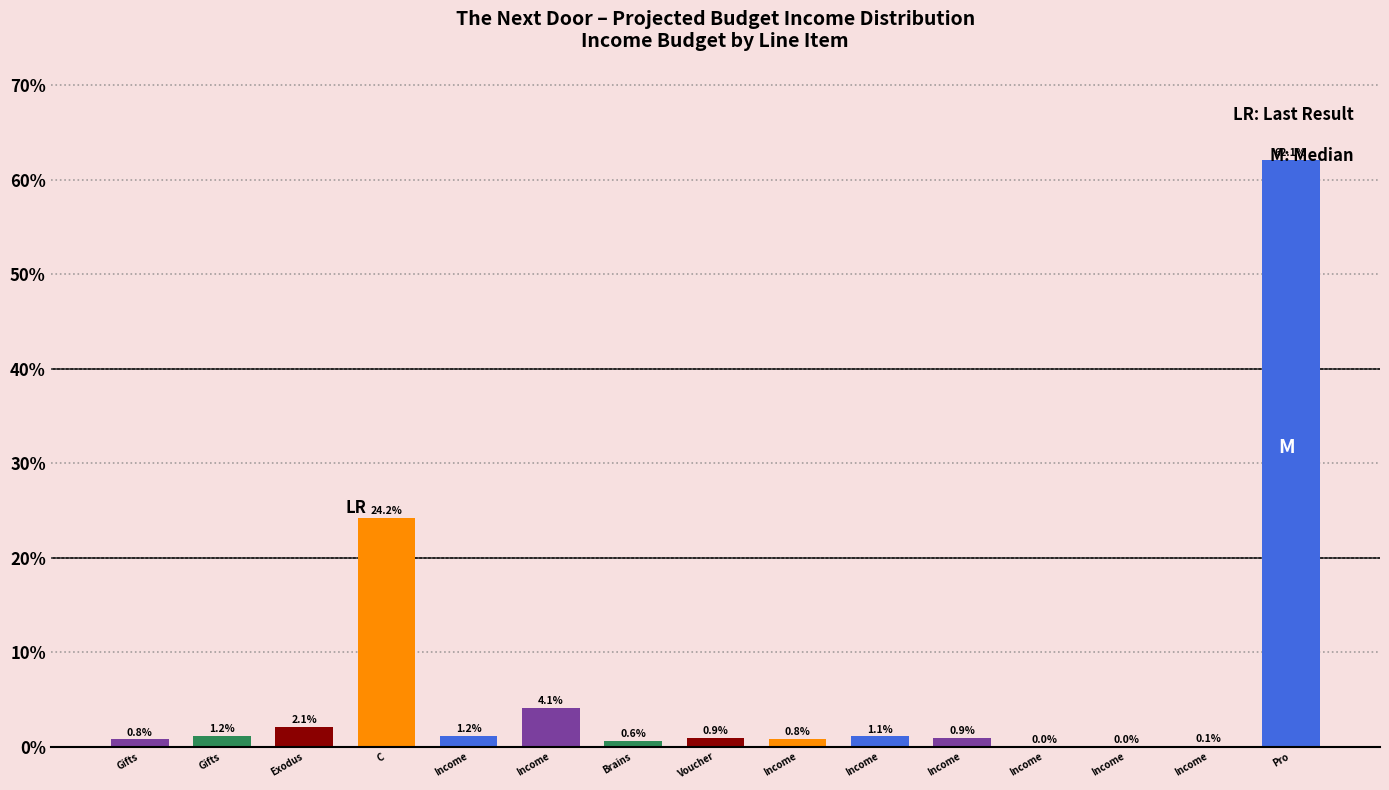

Count the number of data series in this chart.

1